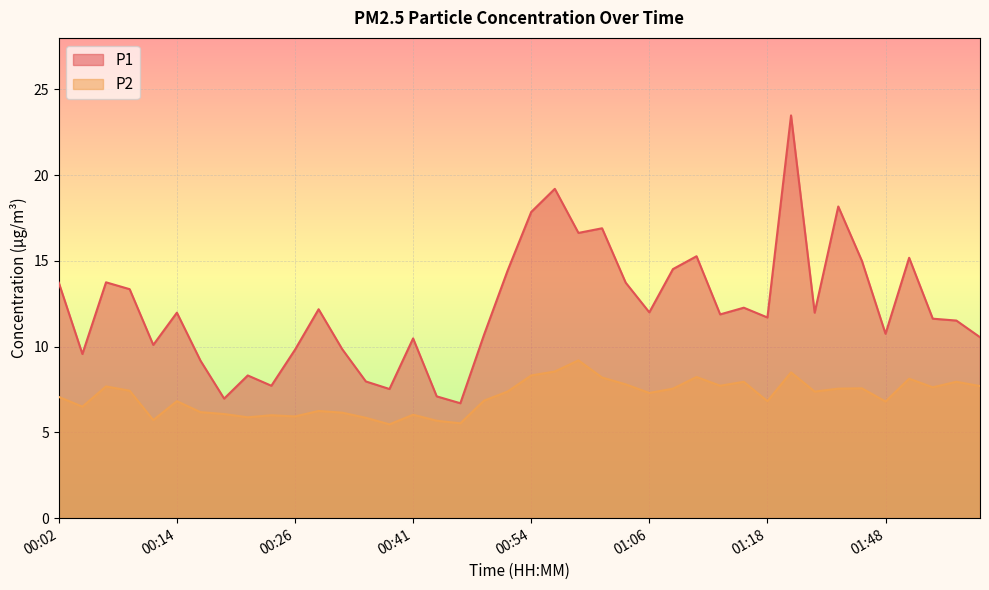

Rank the series at 00:54 from lowest to highest value.

P2, P1